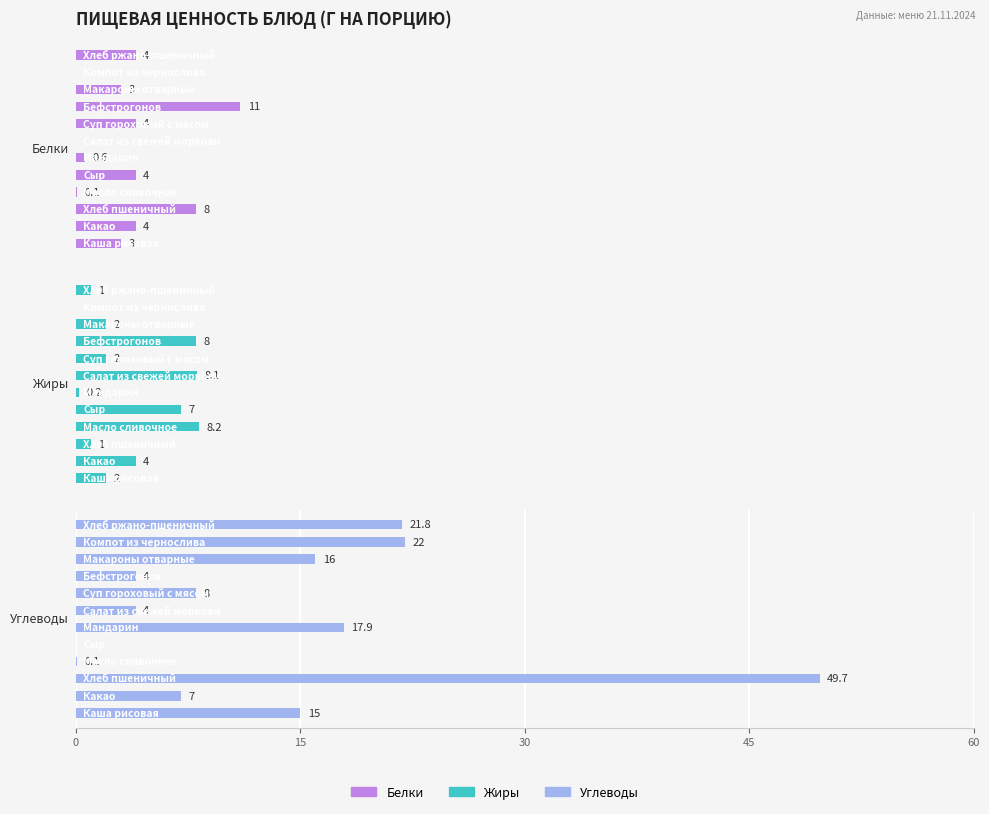

Are the bars grouped side by side (vs. stacked)?

Yes